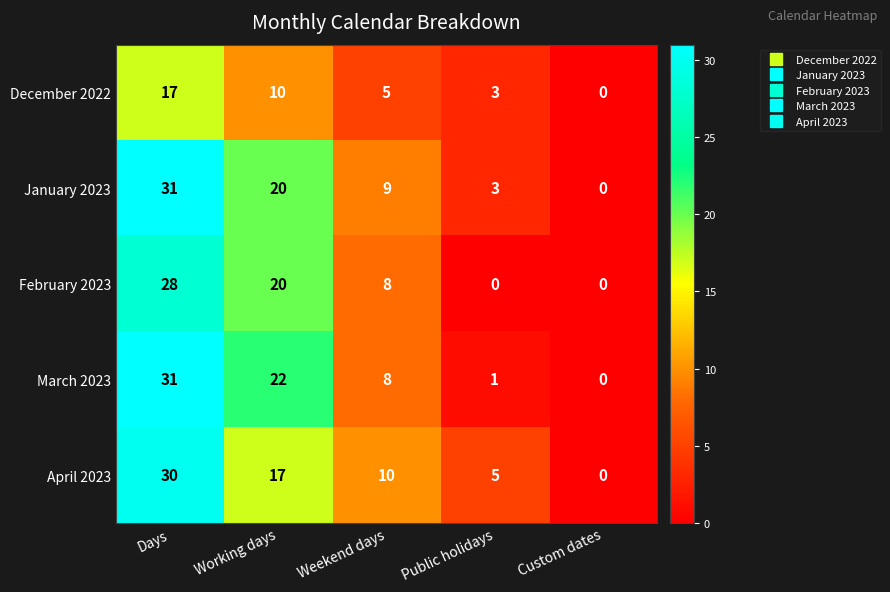

Reading left to right, list all the values displayed in this chart.

December 2022: Days=17	Working days=10	Weekend days=5	Public holidays=3	Custom dates=0
January 2023: Days=31	Working days=20	Weekend days=9	Public holidays=3	Custom dates=0
February 2023: Days=28	Working days=20	Weekend days=8	Public holidays=0	Custom dates=0
March 2023: Days=31	Working days=22	Weekend days=8	Public holidays=1	Custom dates=0
April 2023: Days=30	Working days=17	Weekend days=10	Public holidays=5	Custom dates=0